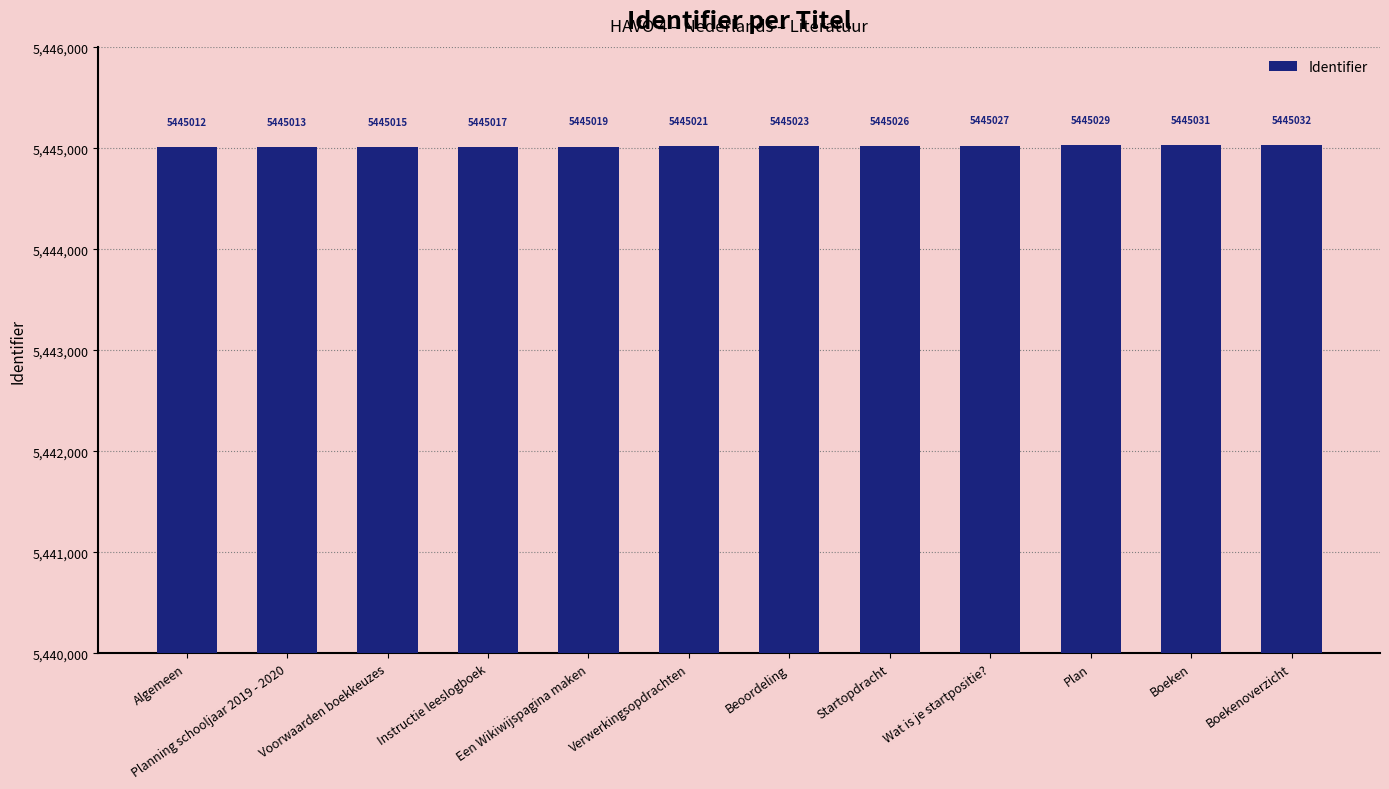

What is the label of the 11th bar from the right?

Planning schooljaar 2019 - 2020